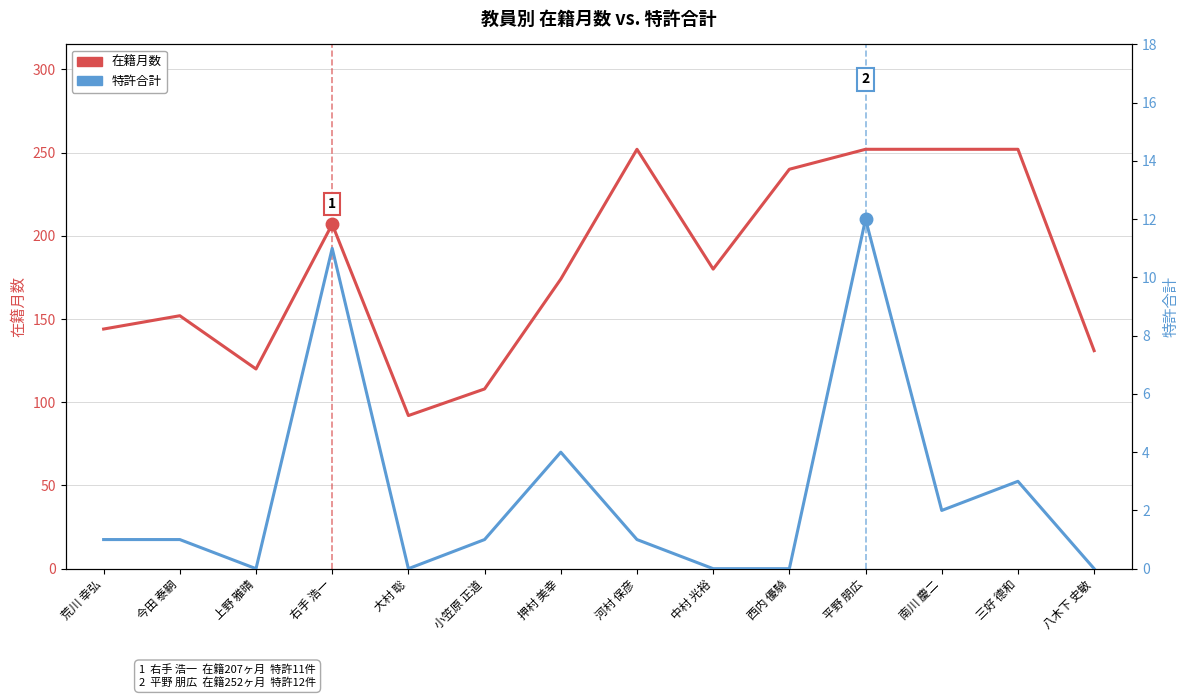

True or false: 特許合計 and 在籍月数 intersect in this chart.

False